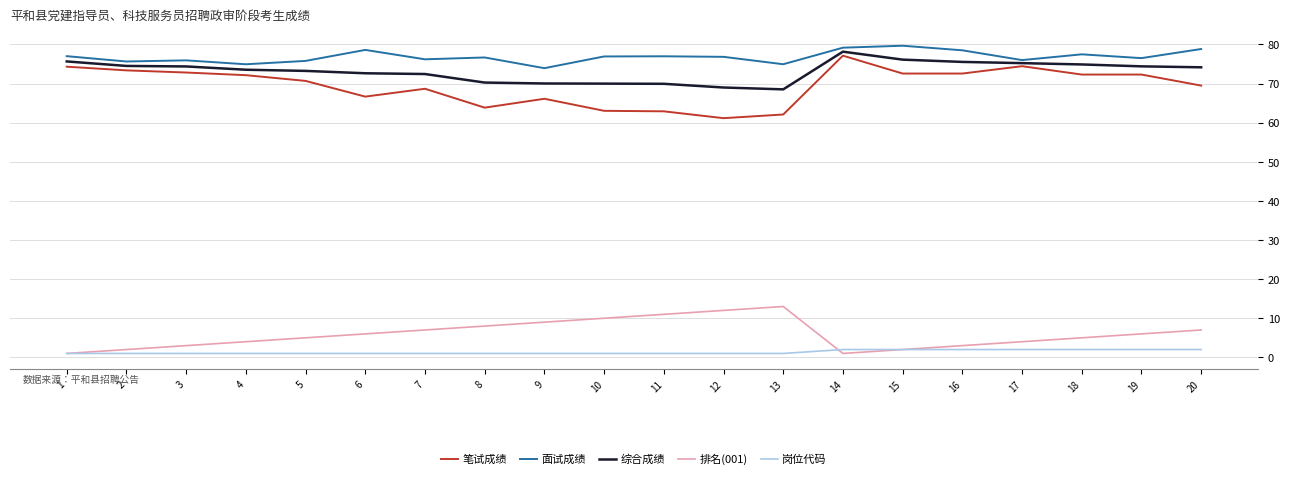

The value of 笔试成绩 at 18 is 72.3. True or false?

True